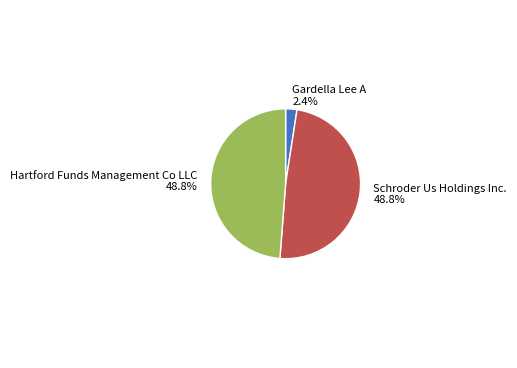

How many segments does this pie chart have?

3